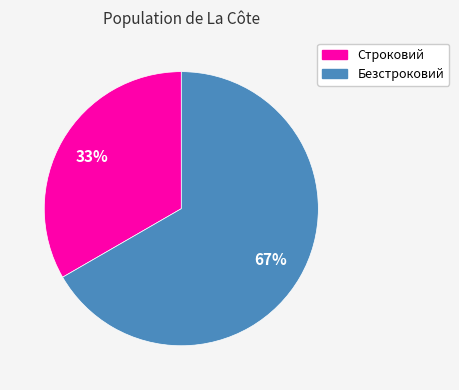

Rank the categories by value from lowest to highest.

Строковий, Безстроковий